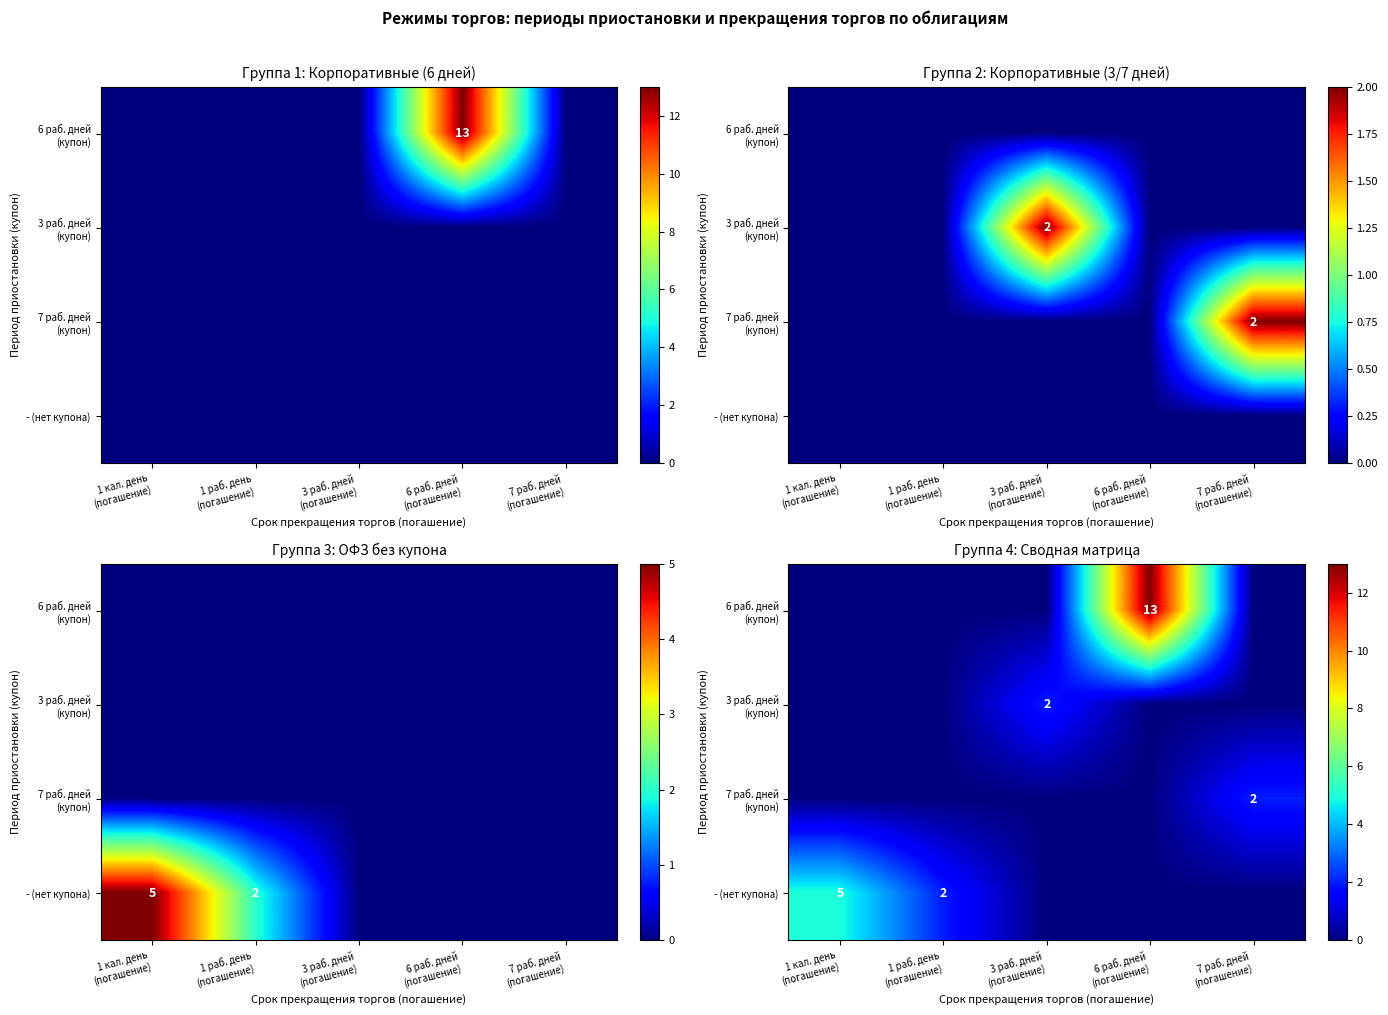

Is the value of - (нет купона) at 6 раб. дней (погашение) greater than the value of 7 раб. дней (купон) at 7 раб. дней (погашение)?

No